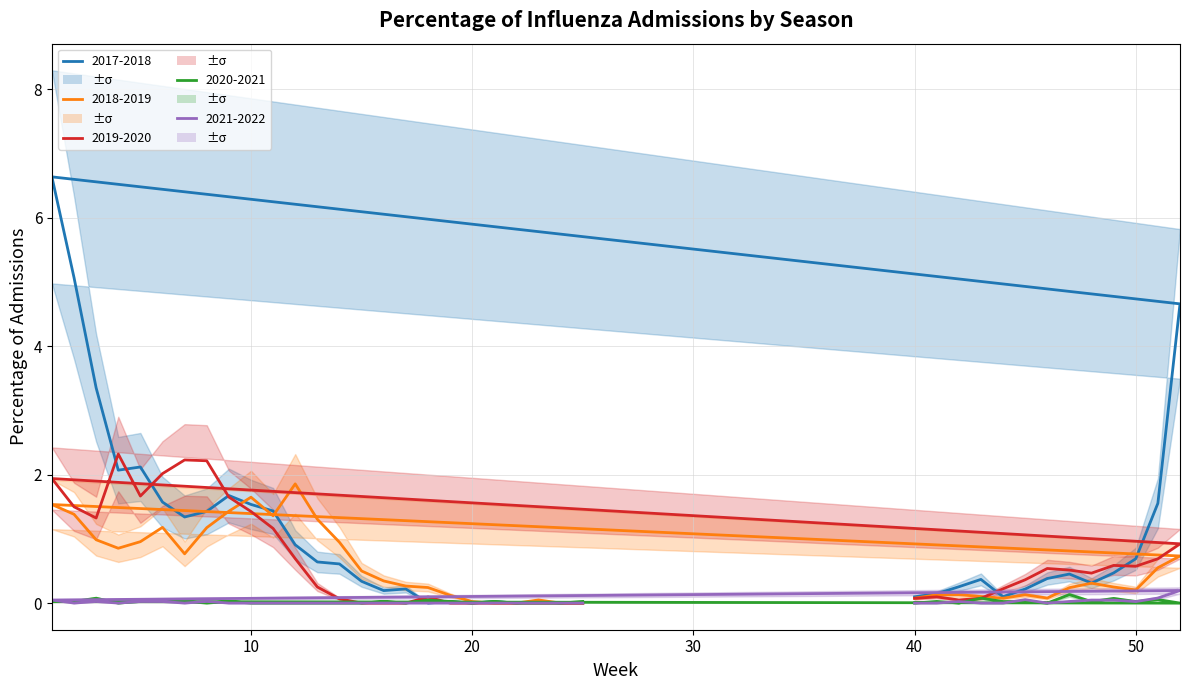

Which has a higher value, 11 or 46?

11